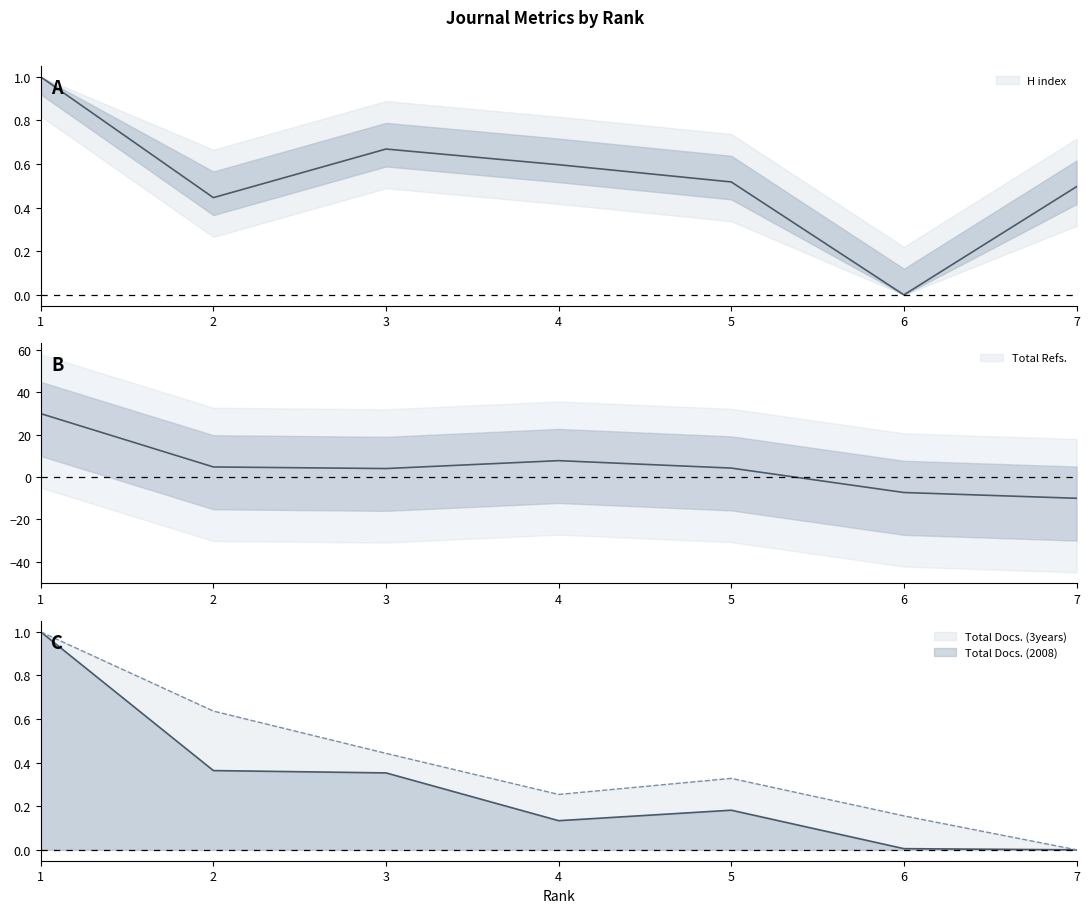

Reading right to left, what are all the values shown in this chart?

H index: 0.5	0.0	0.5	0.6	0.7	0.4	1.0
Total Docs. (2008): 0.0	0.0	0.2	0.1	0.4	0.4	1.0
Total Docs. (3years): 0.0	0.2	0.3	0.3	0.4	0.6	1.0
Total Refs.: -10.0	-7.3	4.3	7.8	4.0	4.8	30.0